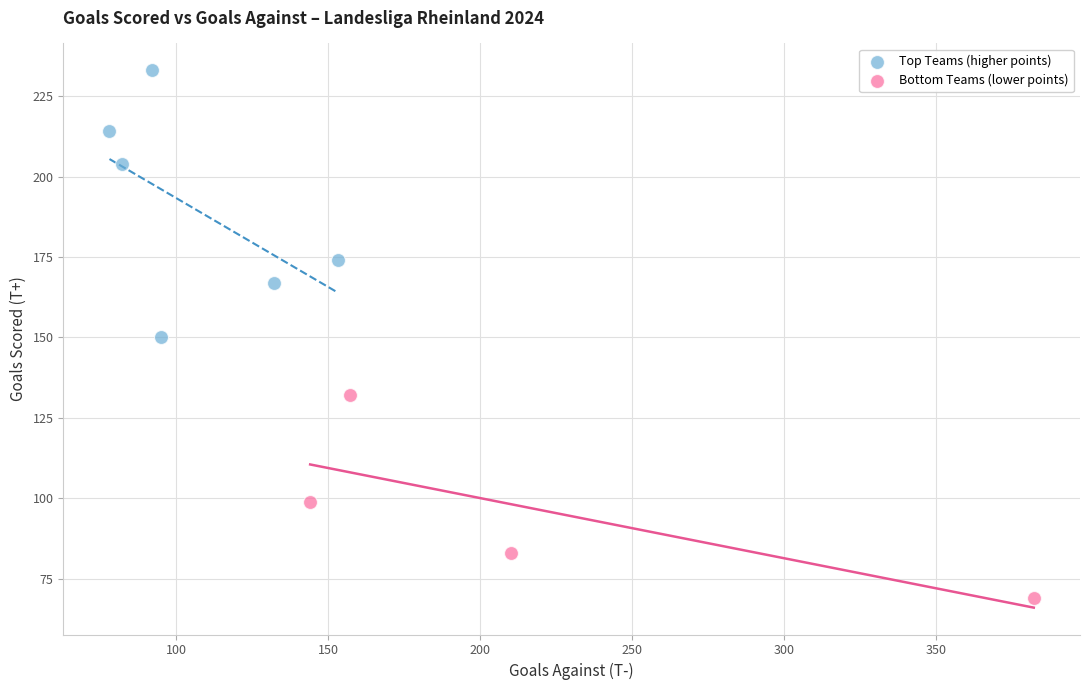

Which series contains the lowest Y value?

Bottom Teams (lower points)